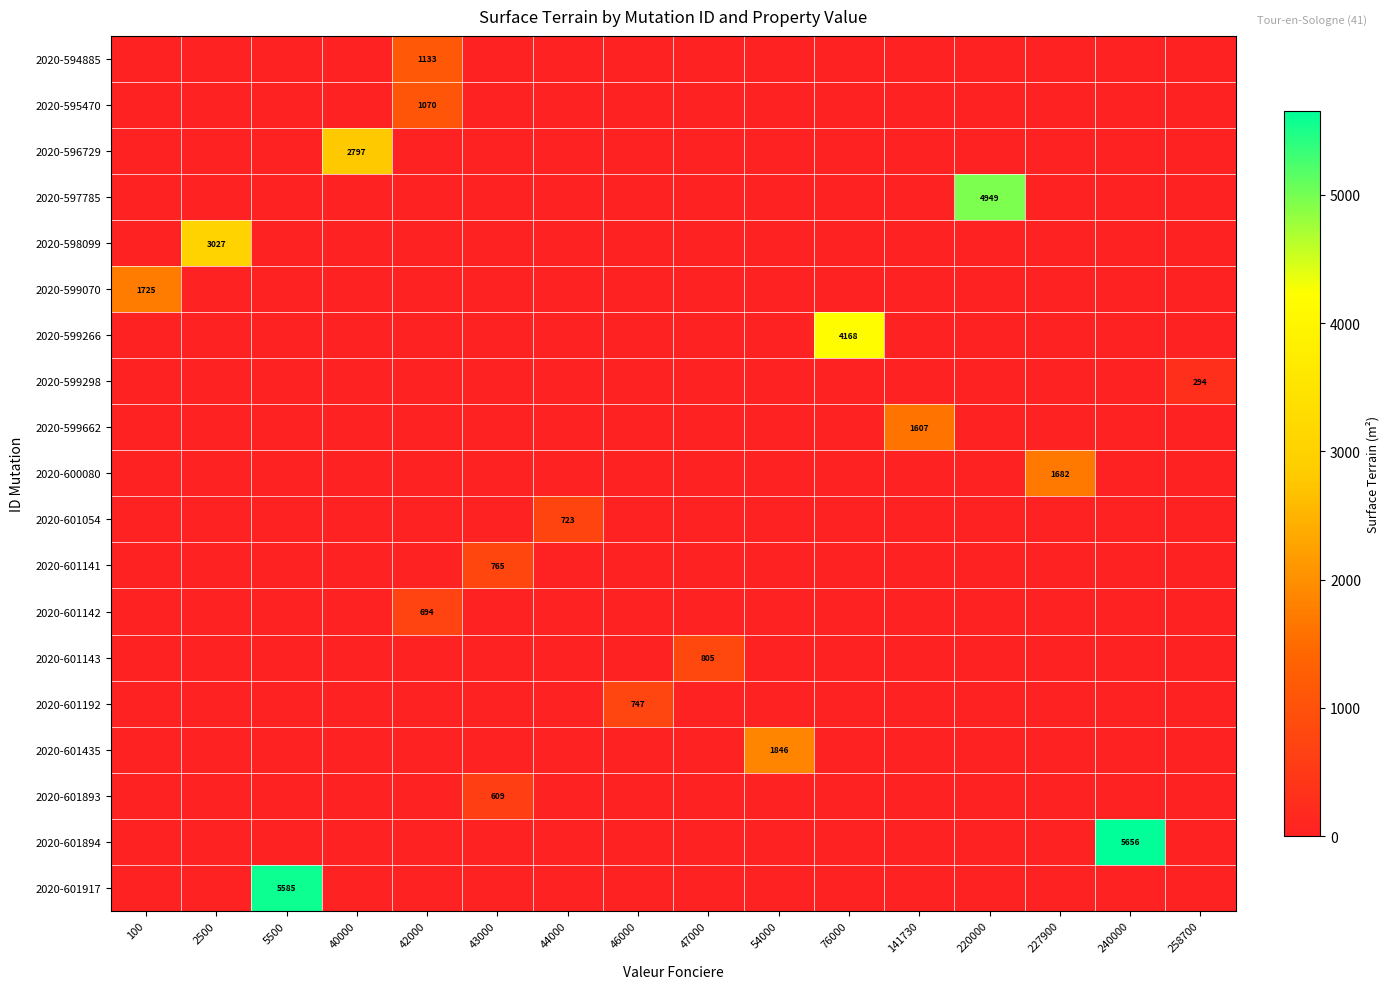

What is the spread (max minus min) of values at 5500?

5585